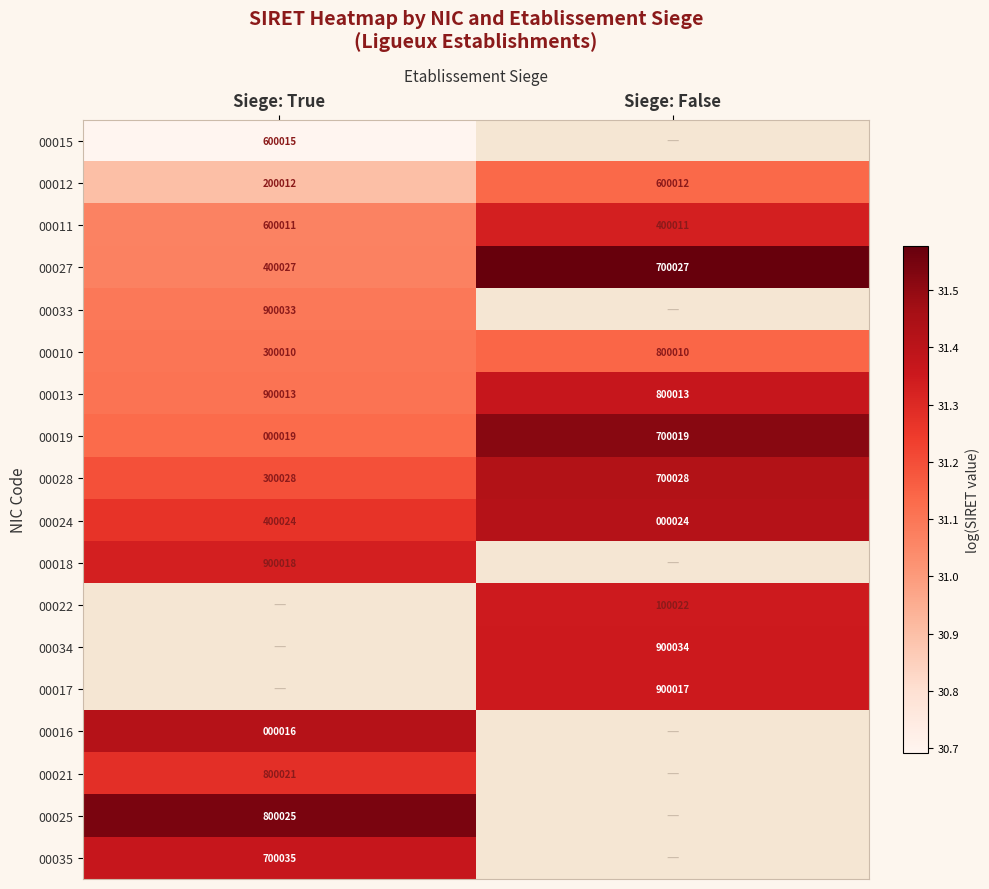

Which has a higher value, Siege: False or Siege: True?

Siege: True